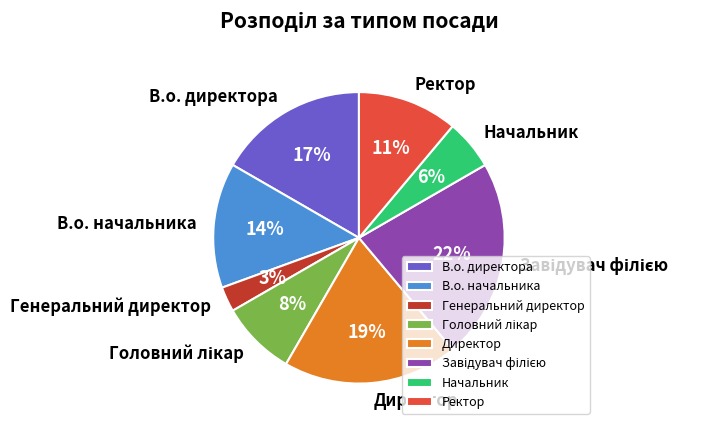

Approximately how many times larger is the value at Начальник compared to Ректор?

0.5